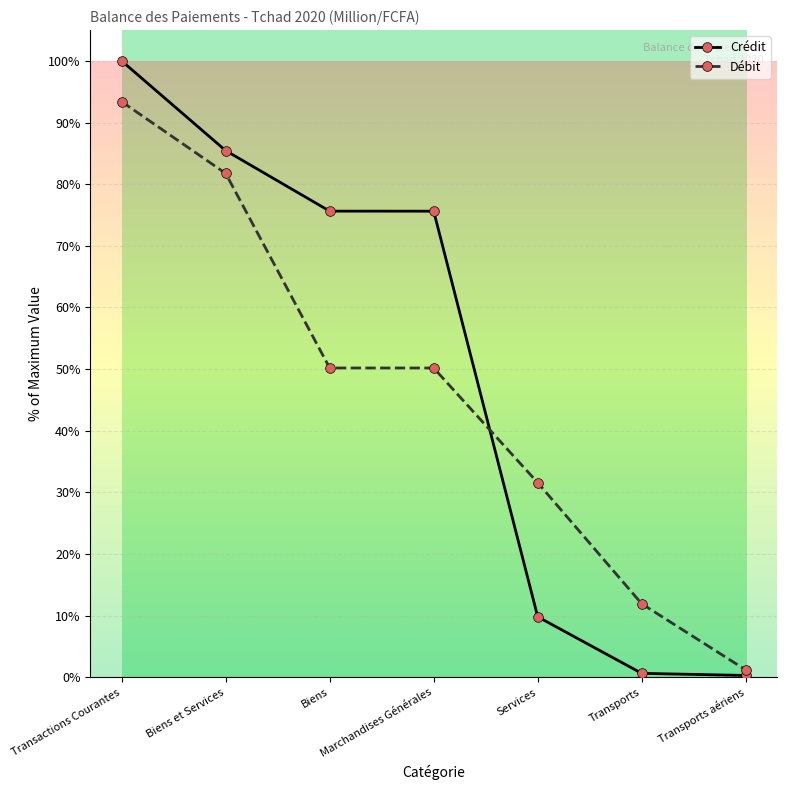

What is the minimum value for Débit?

1.2